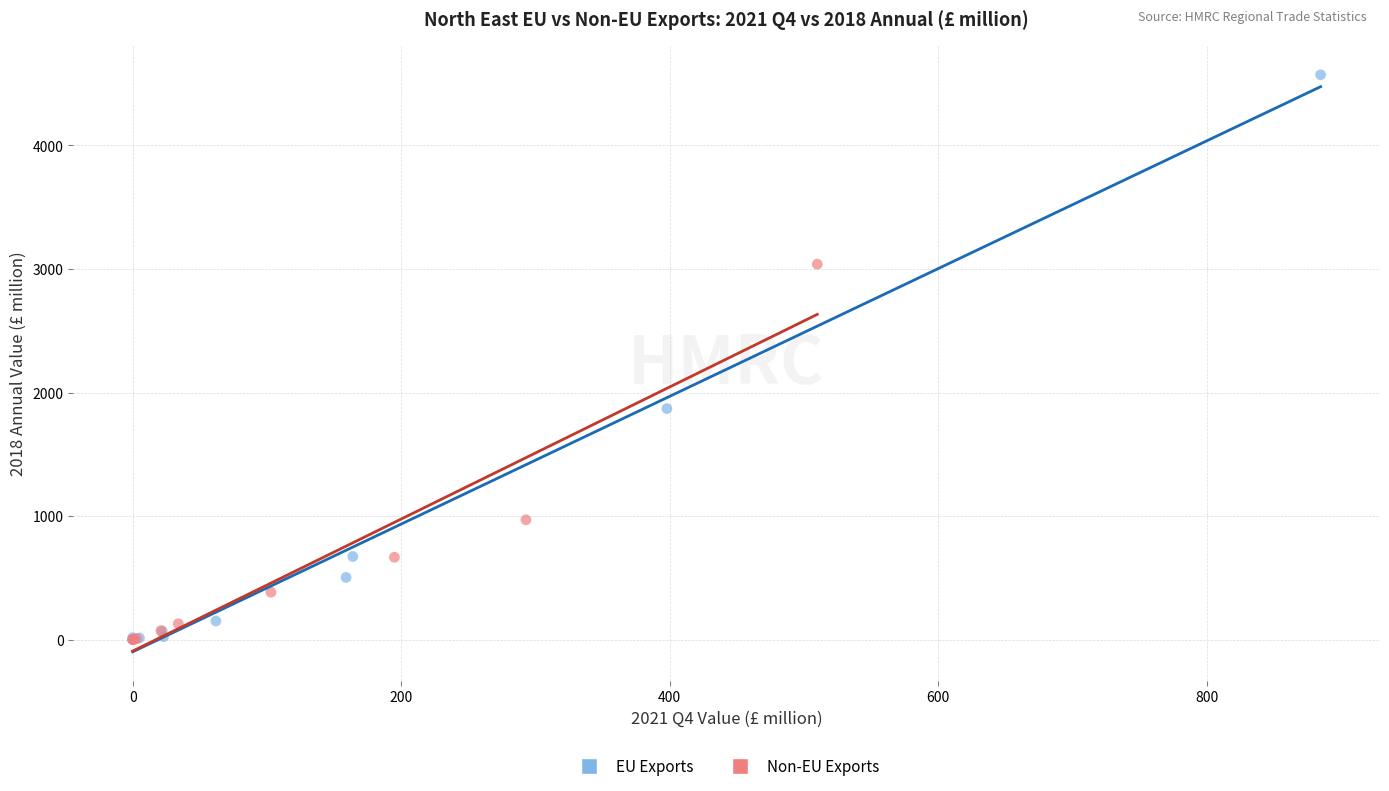

Which series contains the highest Y value?

EU Exports